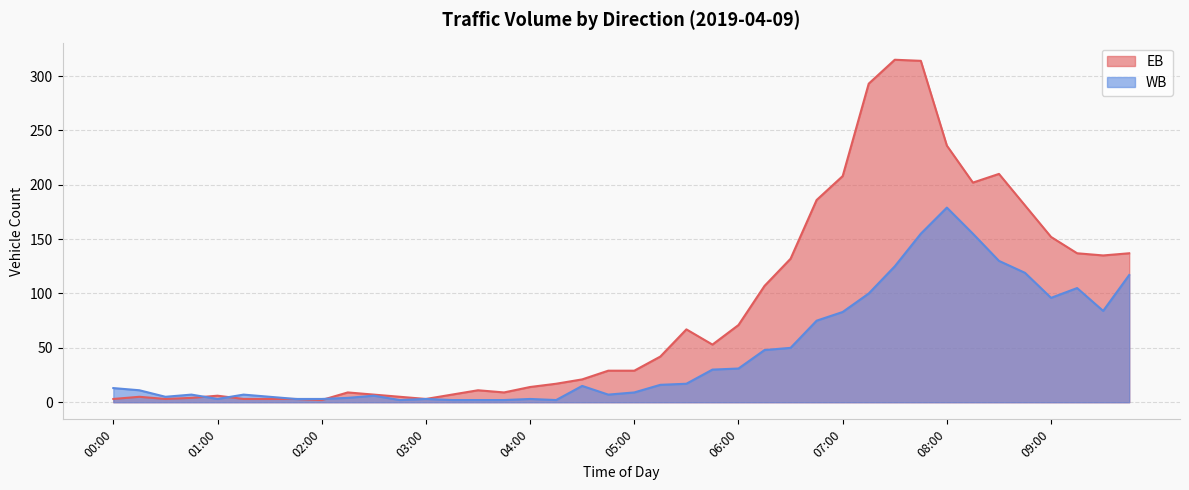

Which category has the highest value in the EB series?

07:30